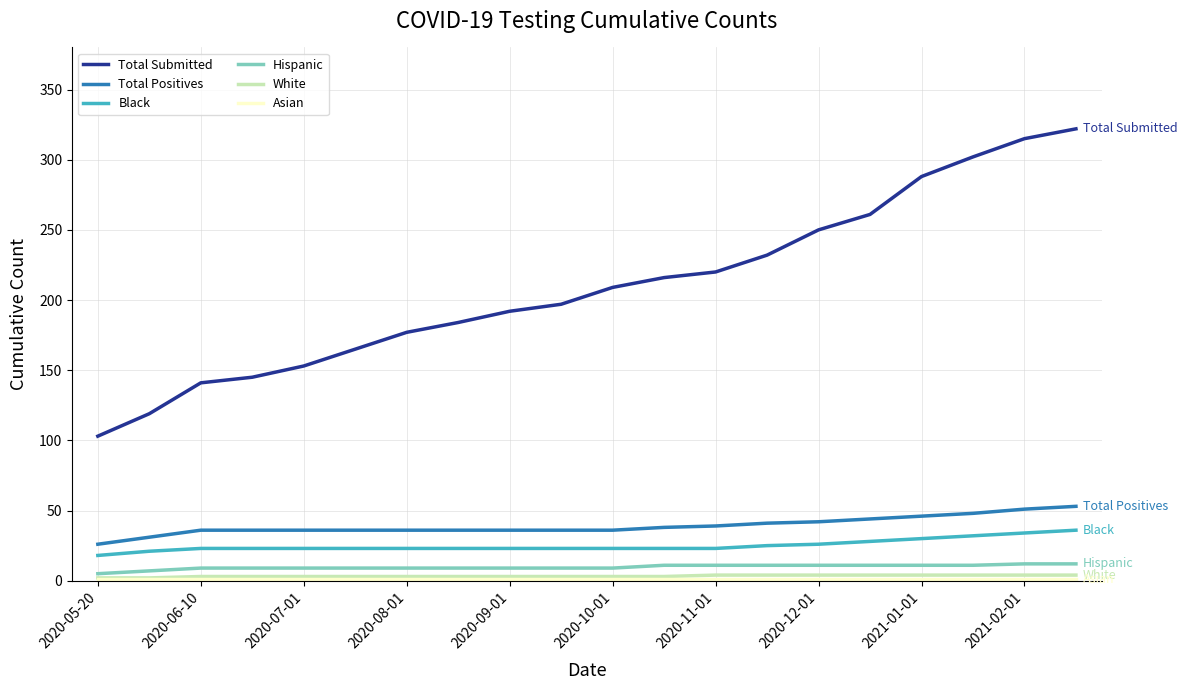

What is the maximum value for Total Positives?

53